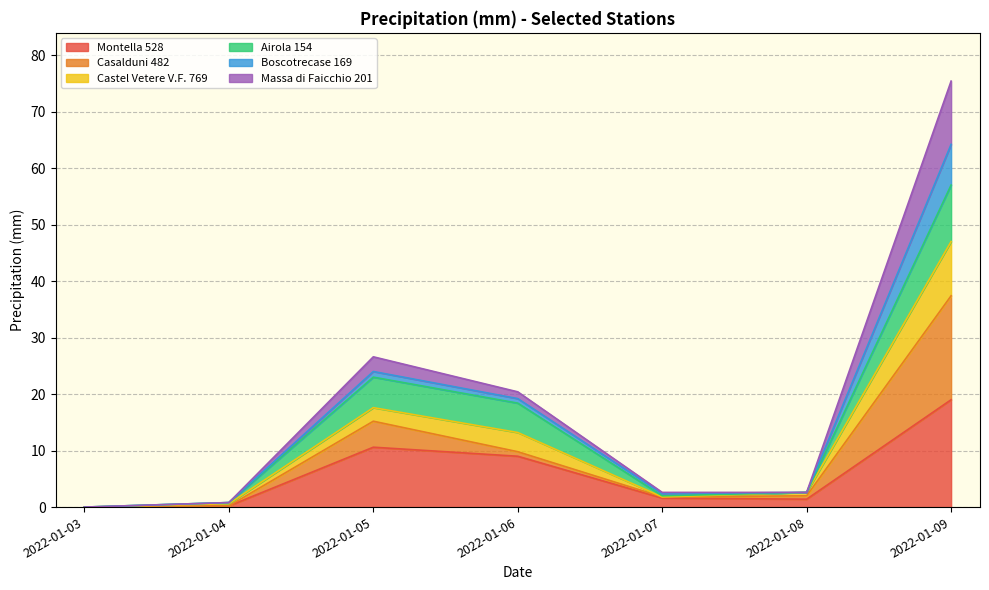

Where is the first local minimum for Montella 528?

2022-01-08